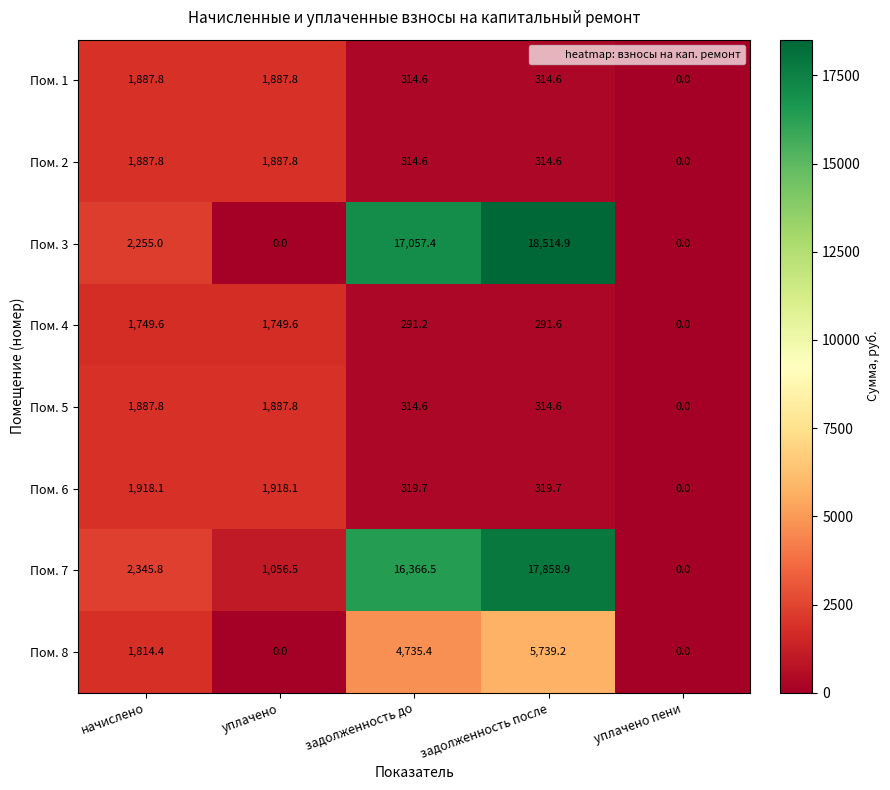

How many values in the Пом. 6 series exceed 319?

4